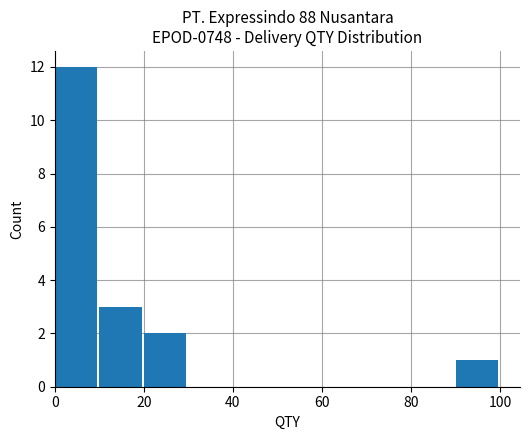

How many categories are shown in the chart?

10